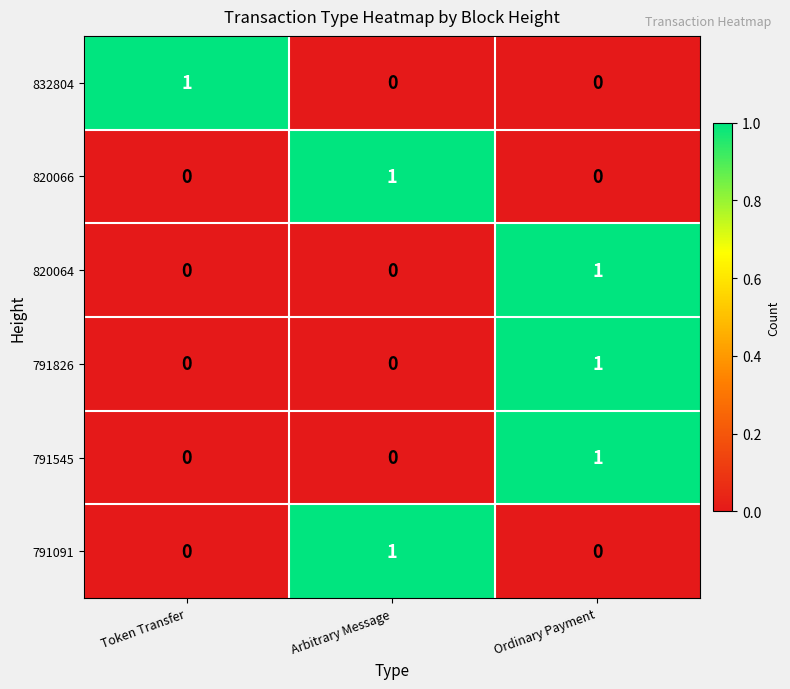

Reading right to left, list all the values displayed in this chart.

832804: 0	0	1
820066: 0	1	0
820064: 1	0	0
791826: 1	0	0
791545: 1	0	0
791091: 0	1	0